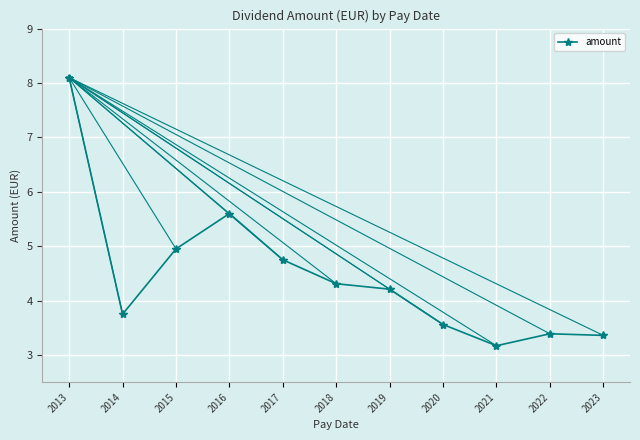

True or false: there are more than 0 points higher than both neighbors.

True